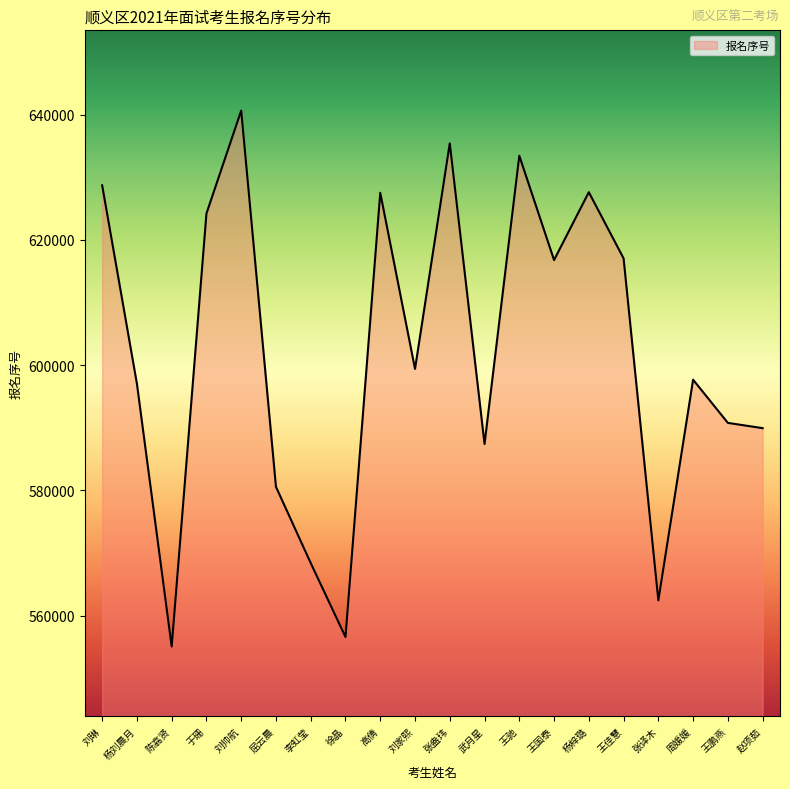

What is the ratio of the value at 杨梓璐 to the value at 武月星?

1.1